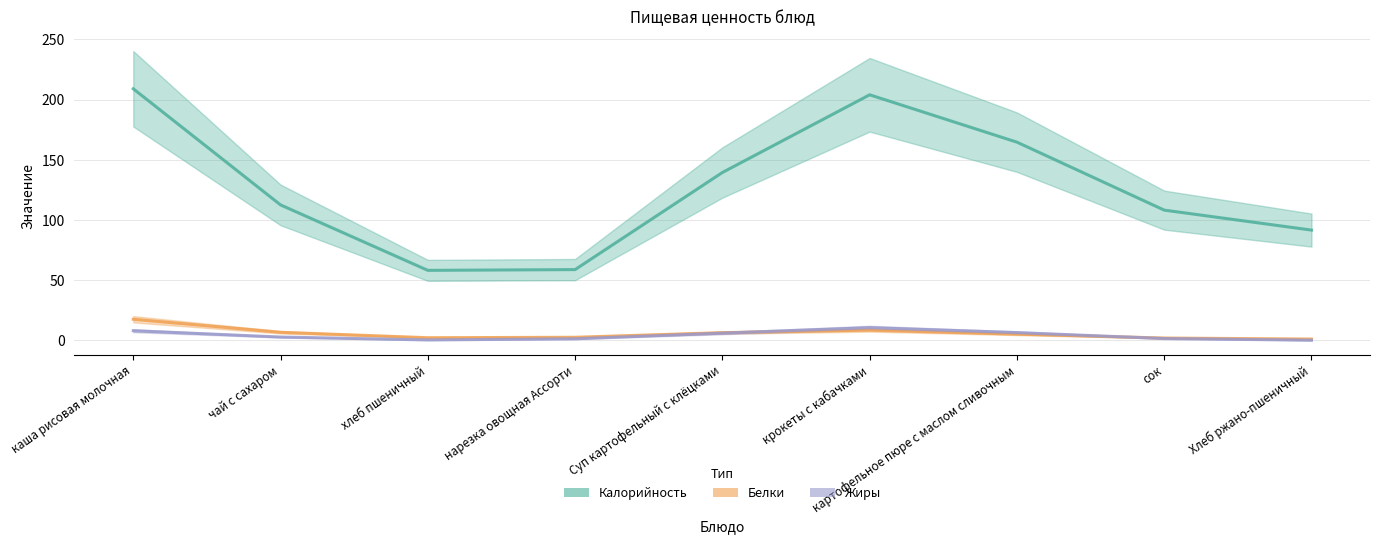

True or false: Жиры and Белки intersect in this chart.

True